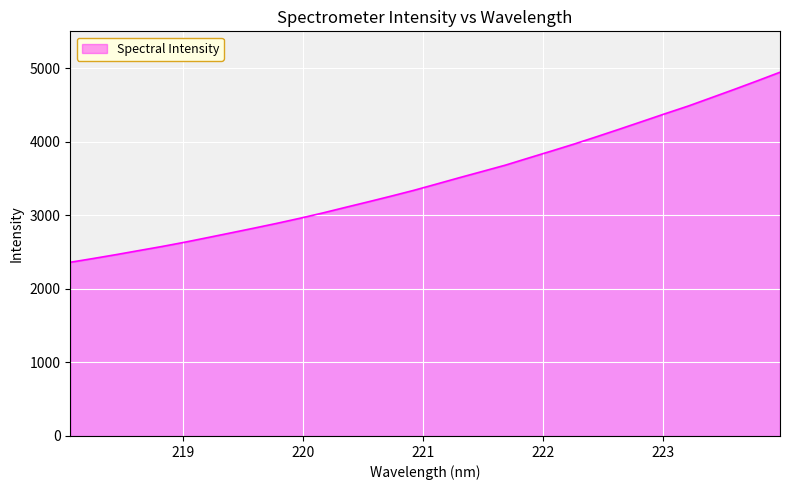

What is the difference between the maximum and minimum values?

2583.1